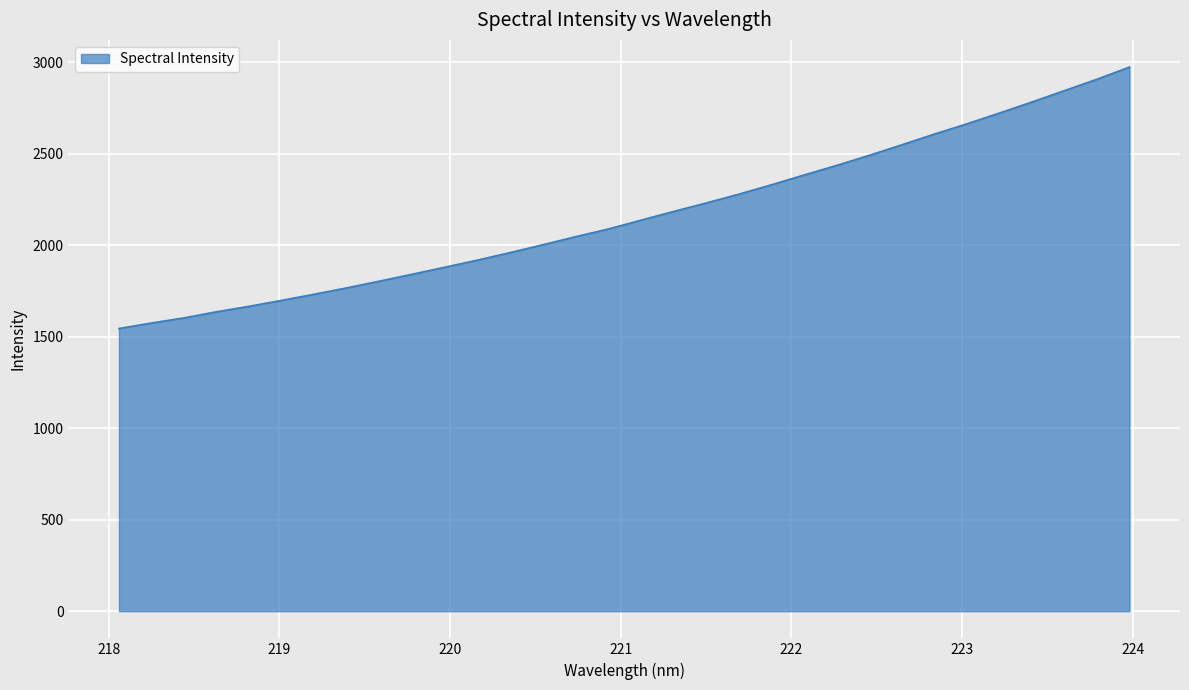

What is the difference between the maximum and minimum values?

1428.8